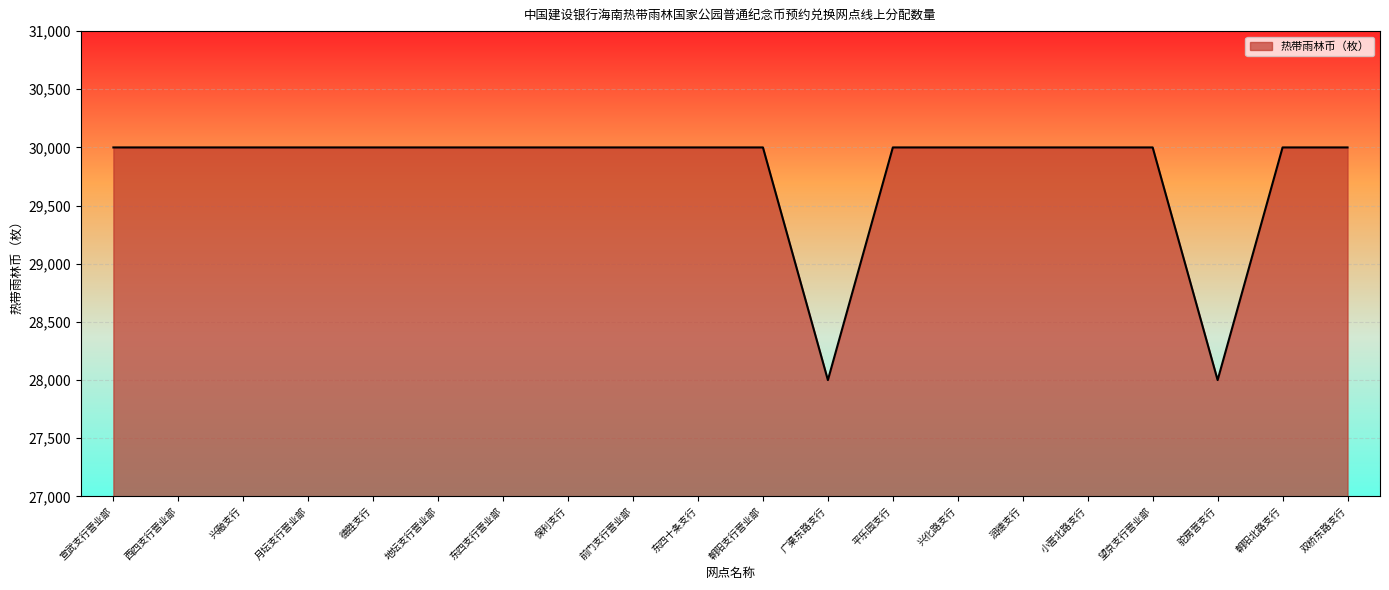

What is the difference between the values at 驼房营支行 and 东四十条支行?

2000